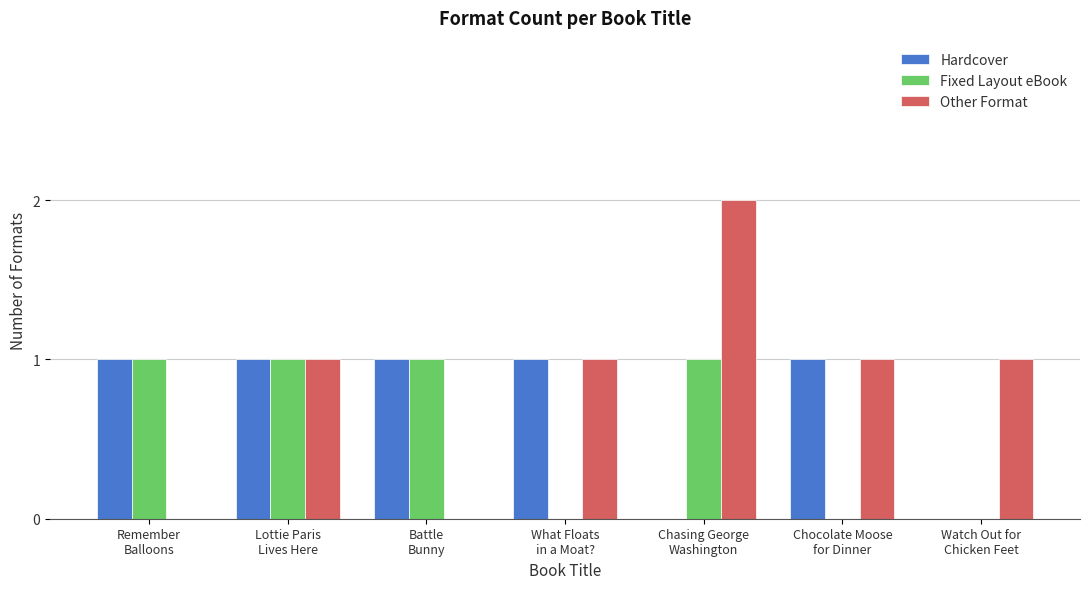

True or false: Fixed Layout eBook has a value of 1 at Battle
Bunny.

True